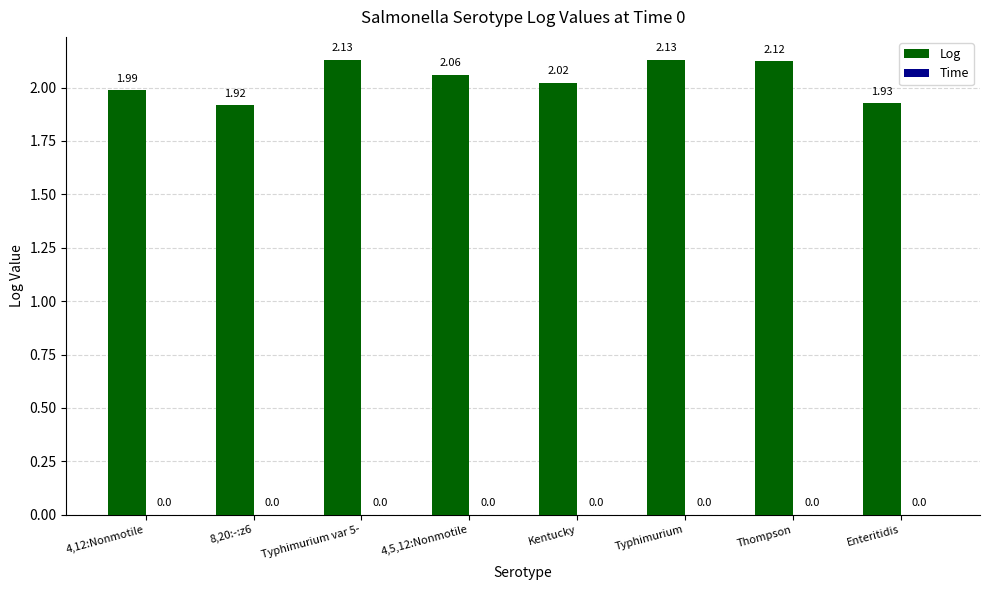

What position from the left is 8,20:-:z6?

2